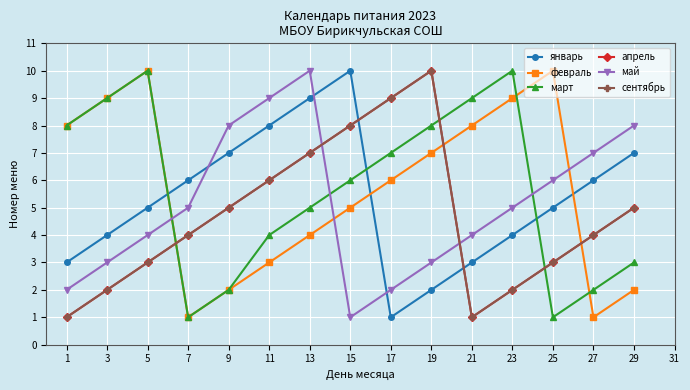

How many апрель values are between 2 and 7?

10